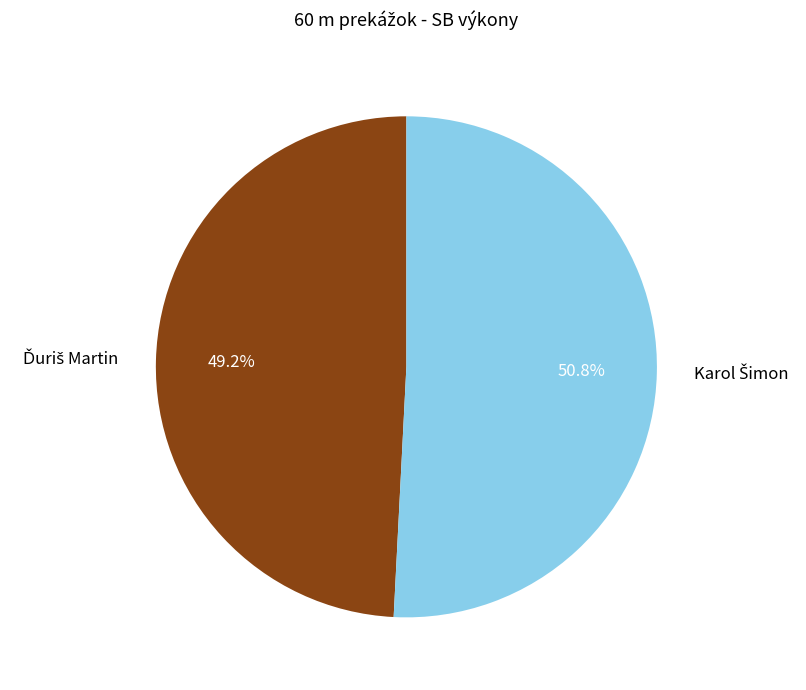

Is there a majority slice in this chart?

Yes